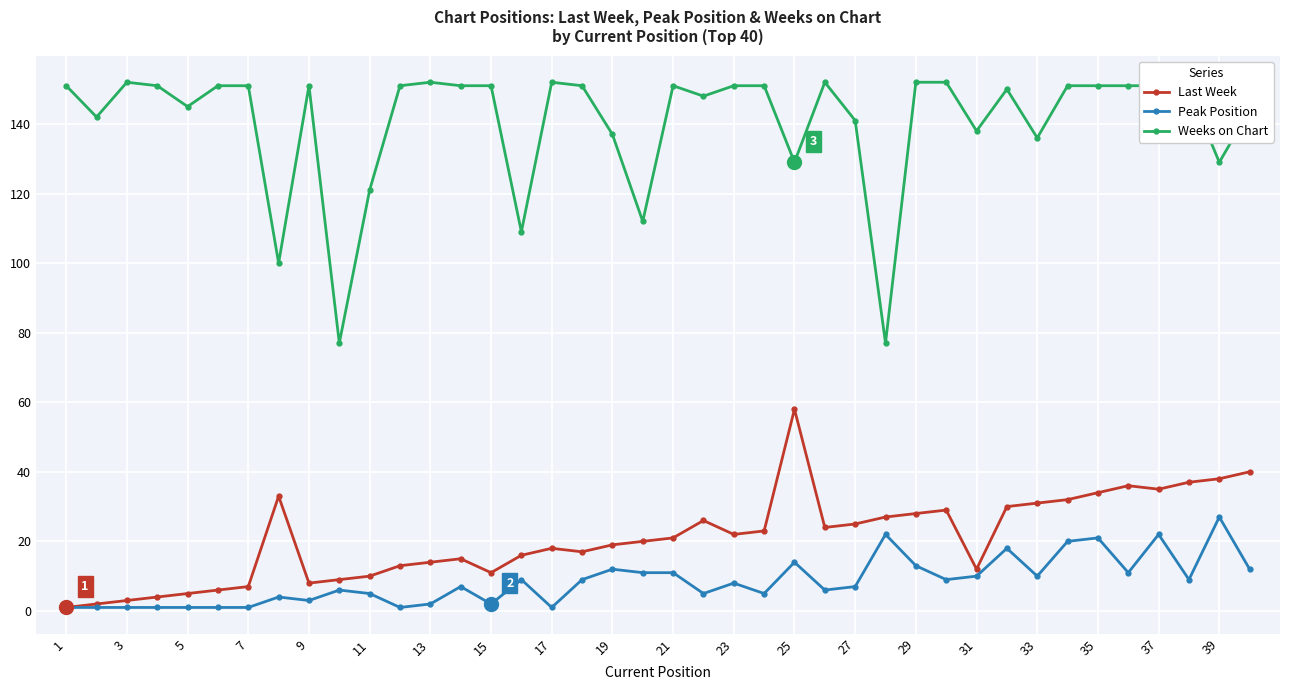

True or false: Last Week has more than 2 interior local peaks.

True